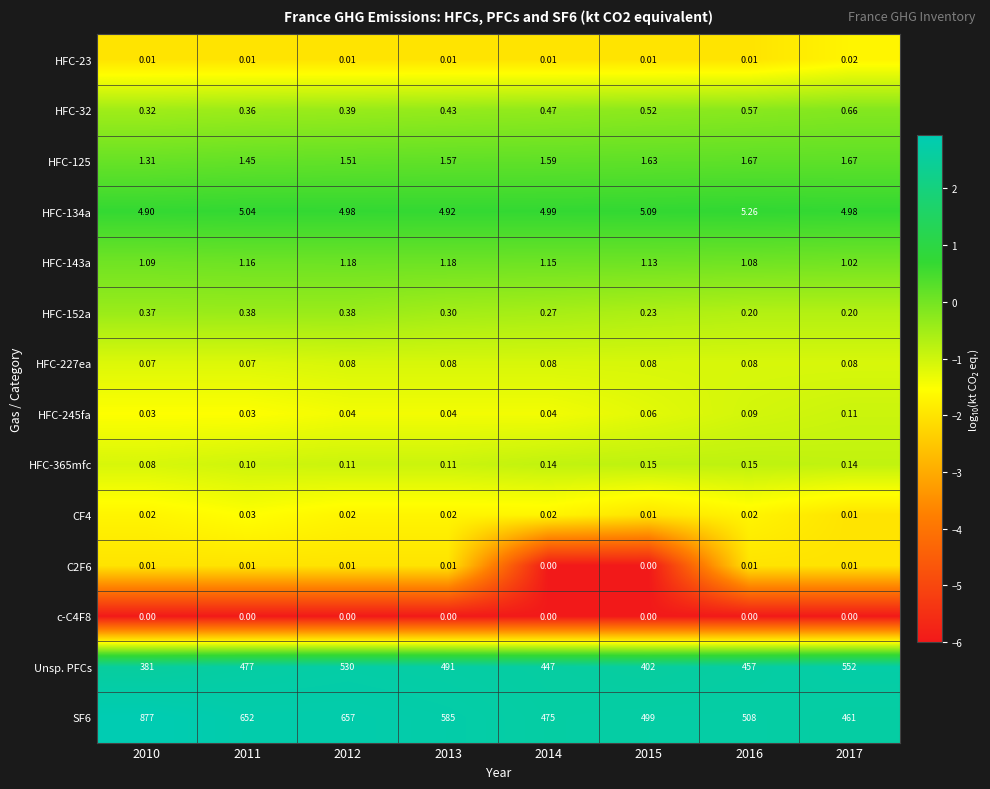

Is the value of Unsp. PFCs at 2011 greater than the value of SF6 at 2014?

Yes